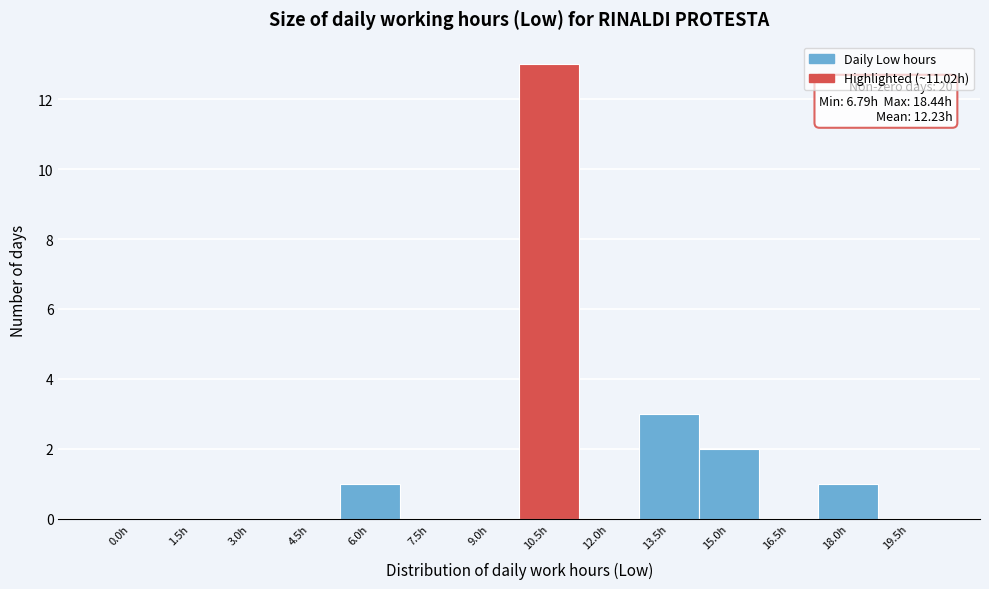

Reading left to right, transcribe all the data shown in this chart.

0.0h=0	1.5h=0	3.0h=0	4.5h=0	6.0h=1	7.5h=0	9.0h=0	10.5h=13	12.0h=0	13.5h=3	15.0h=2	16.5h=0	18.0h=1	19.5h=0